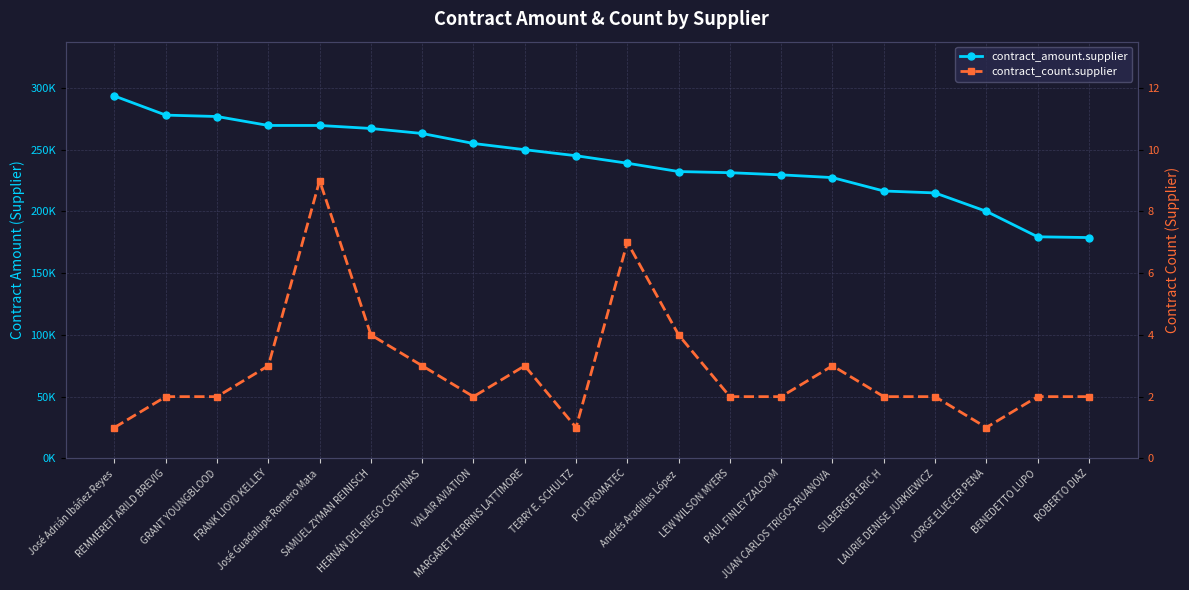

What is the spread (max minus min) of values at LEW WILSON MYERS?

231262.0